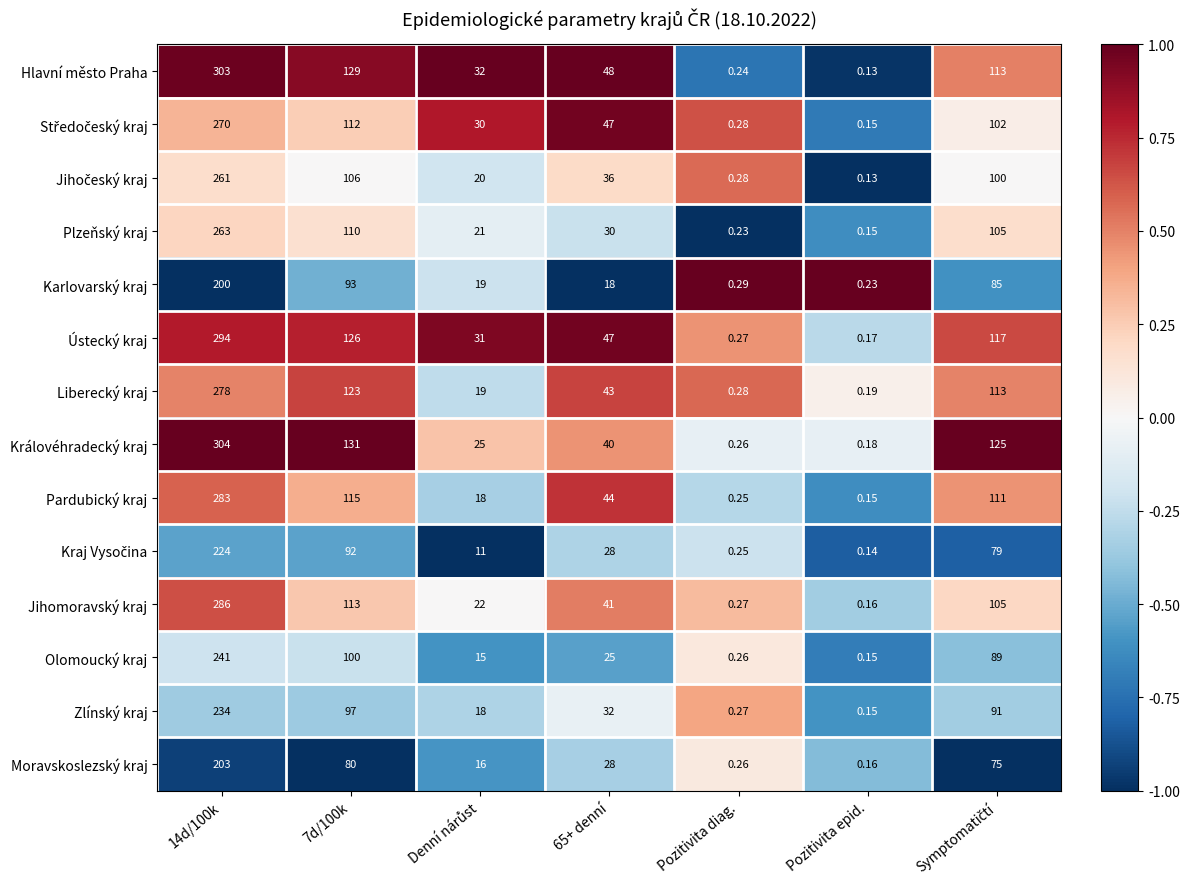

How many series are shown in this chart?

14